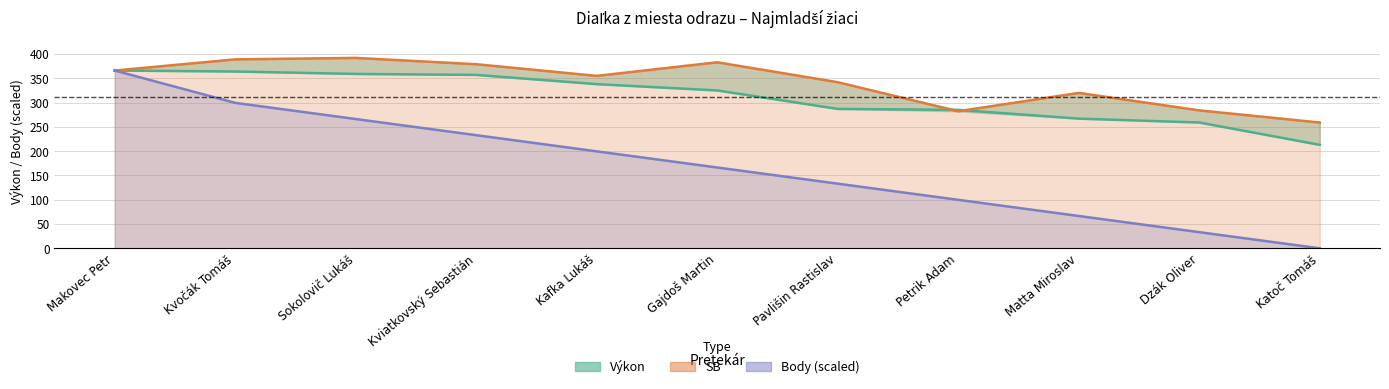

True or false: SB and Body cross at least once.

False